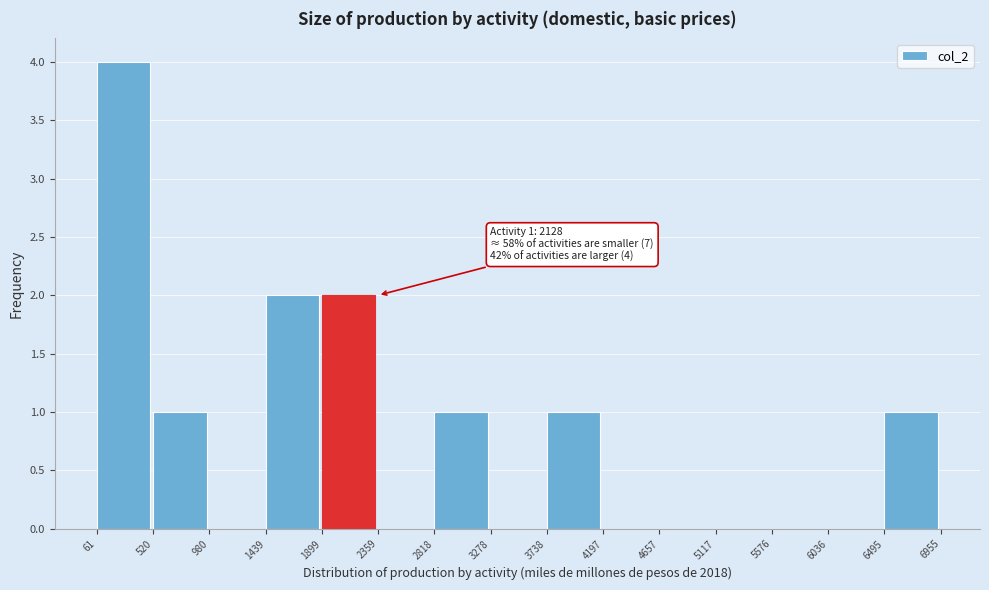

Which range on the x-axis has the tallest bar?

61 to 520